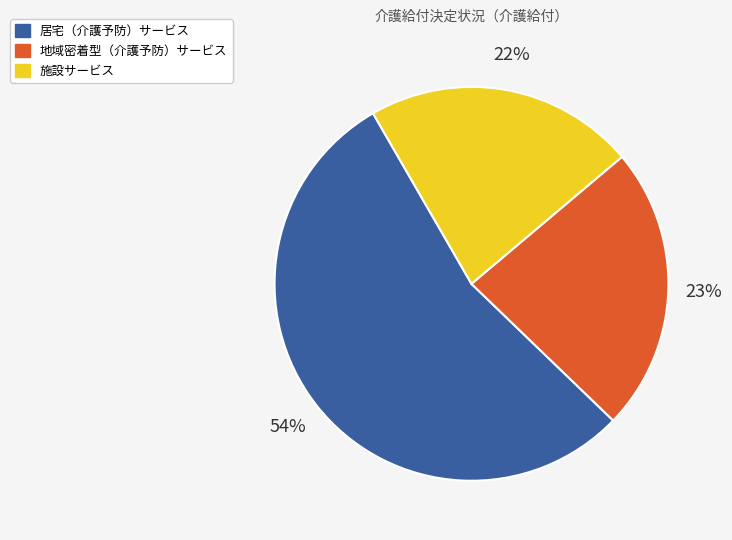

Is the sum of 施設サービス and 居宅（介護予防）サービス greater than half?

Yes